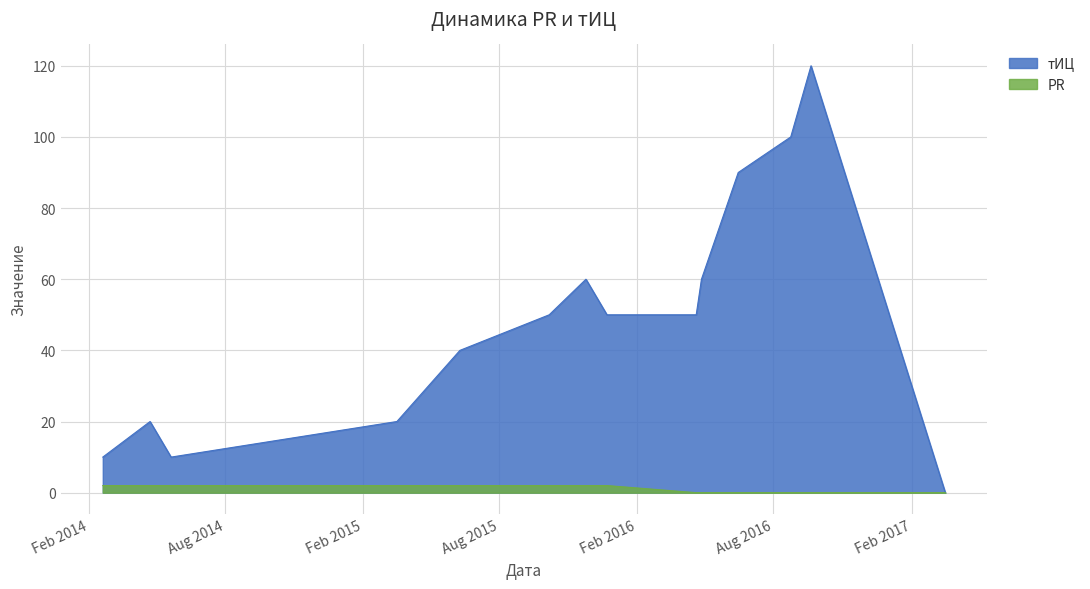

What is the label of the 1st point from the right?

2017-03-18